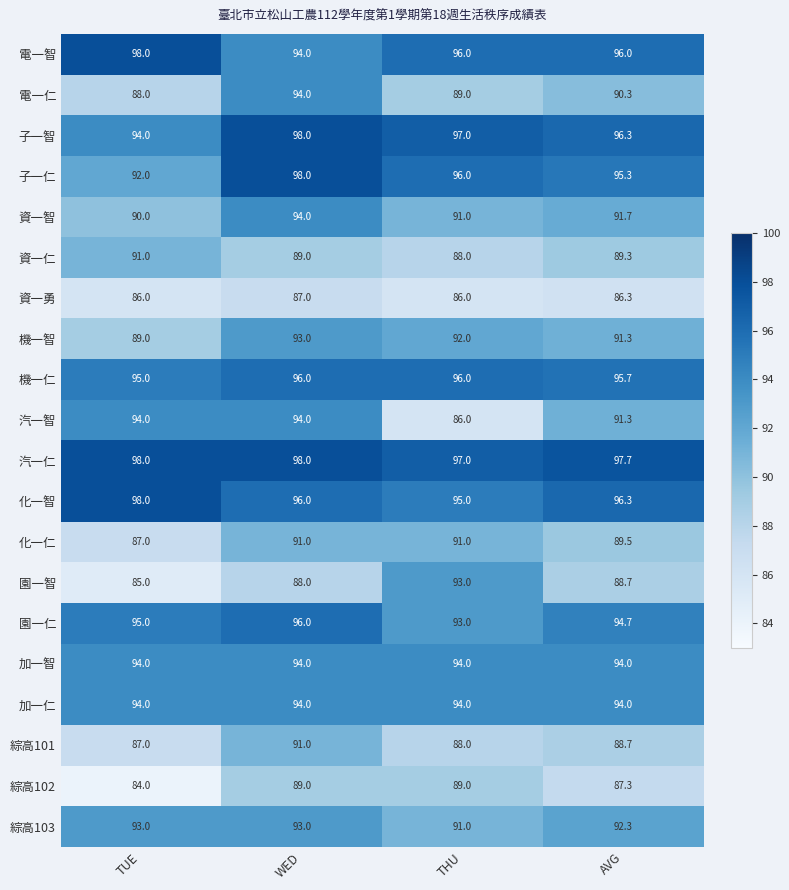

What value does the 加一智 series have at TUE?

94.0